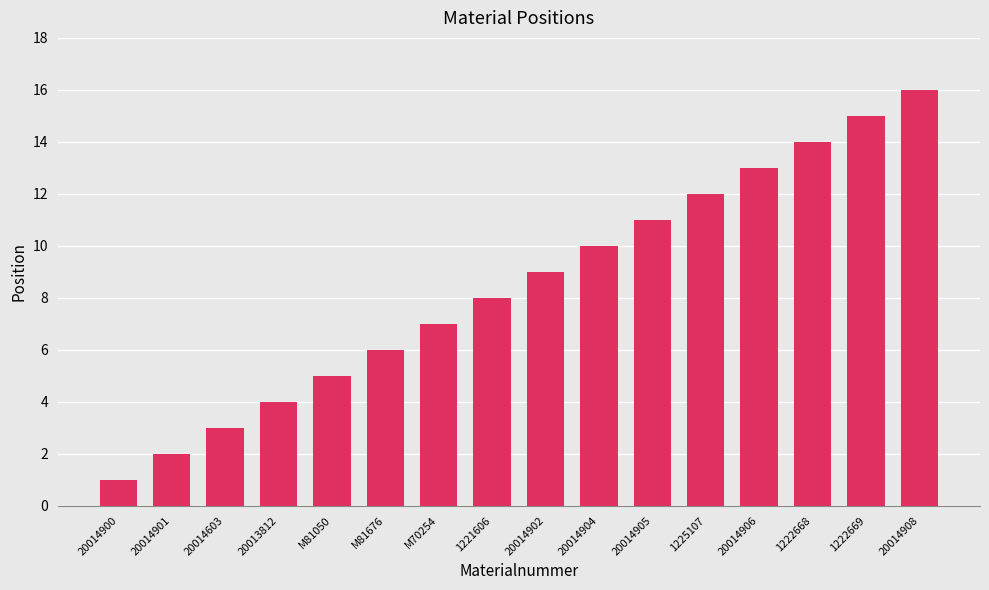

What is the ratio of the value at M70254 to the value at 20014902?

0.8